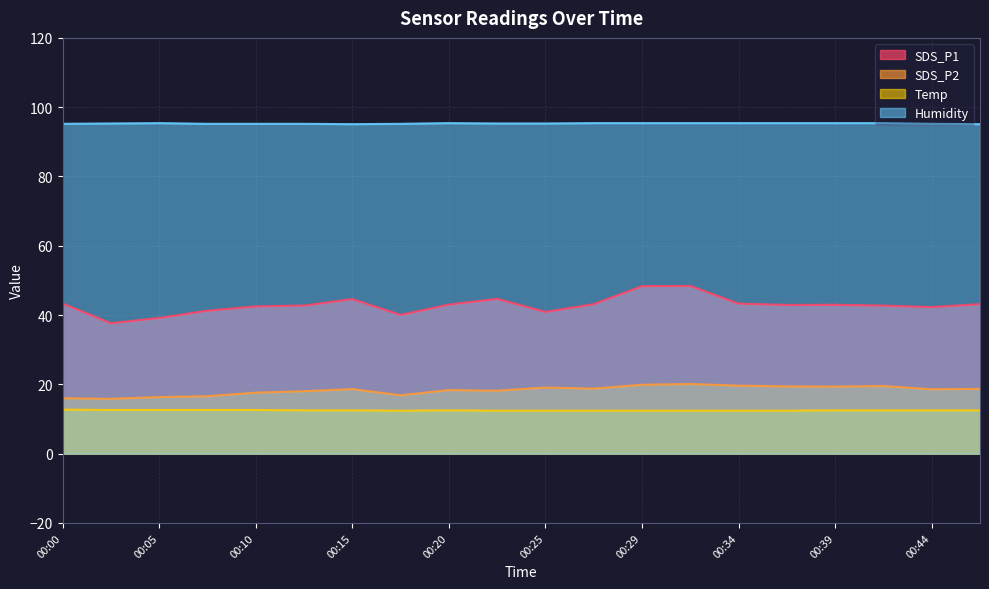

True or false: SDS_P1 and Humidity intersect in this chart.

False